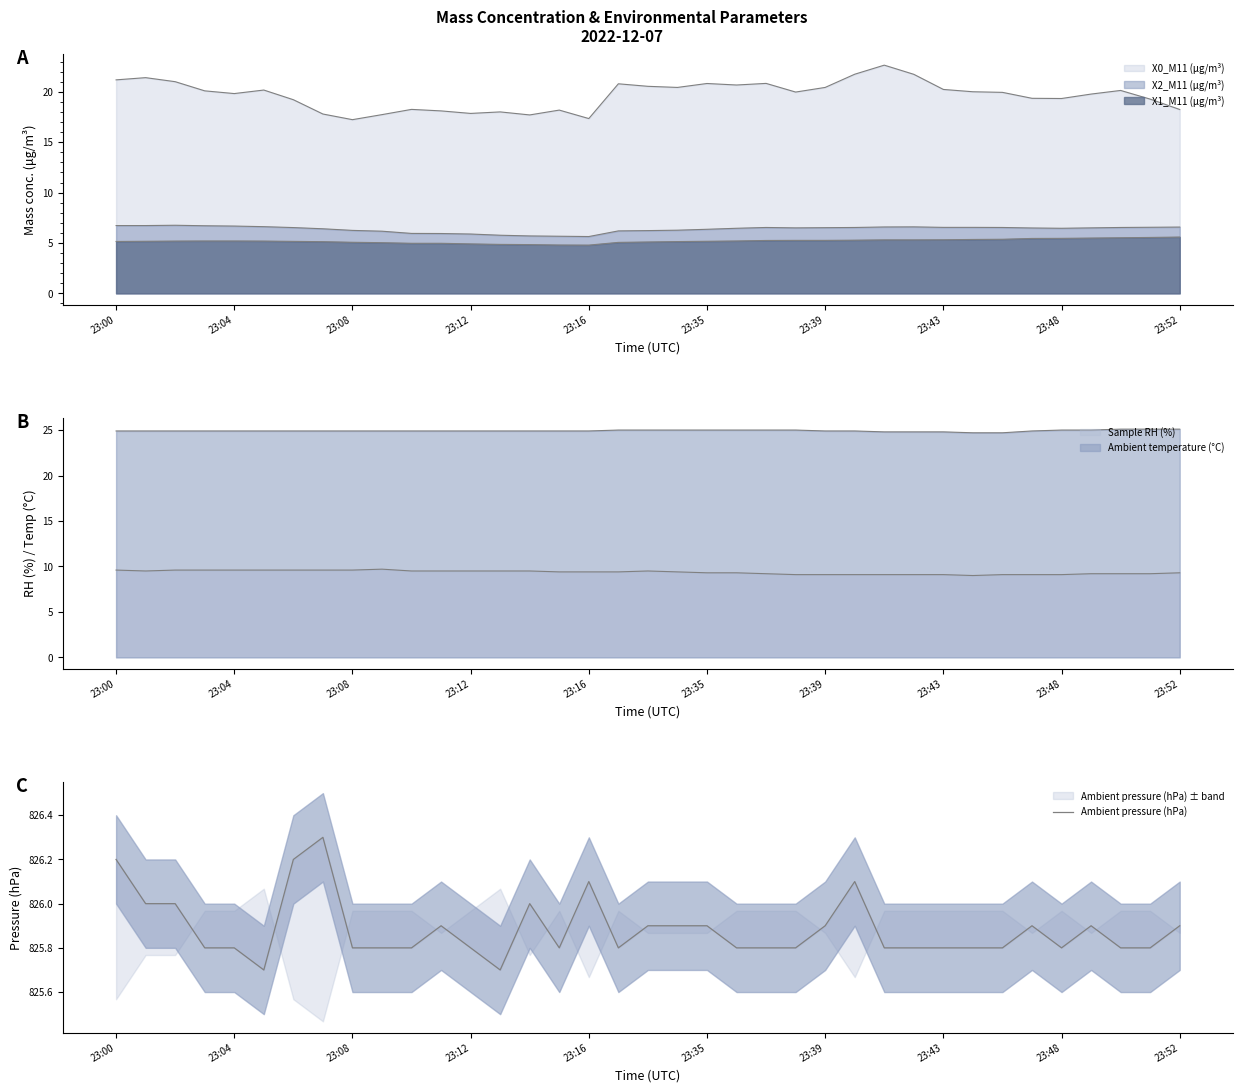

What is the minimum value shown in the chart?

825.7